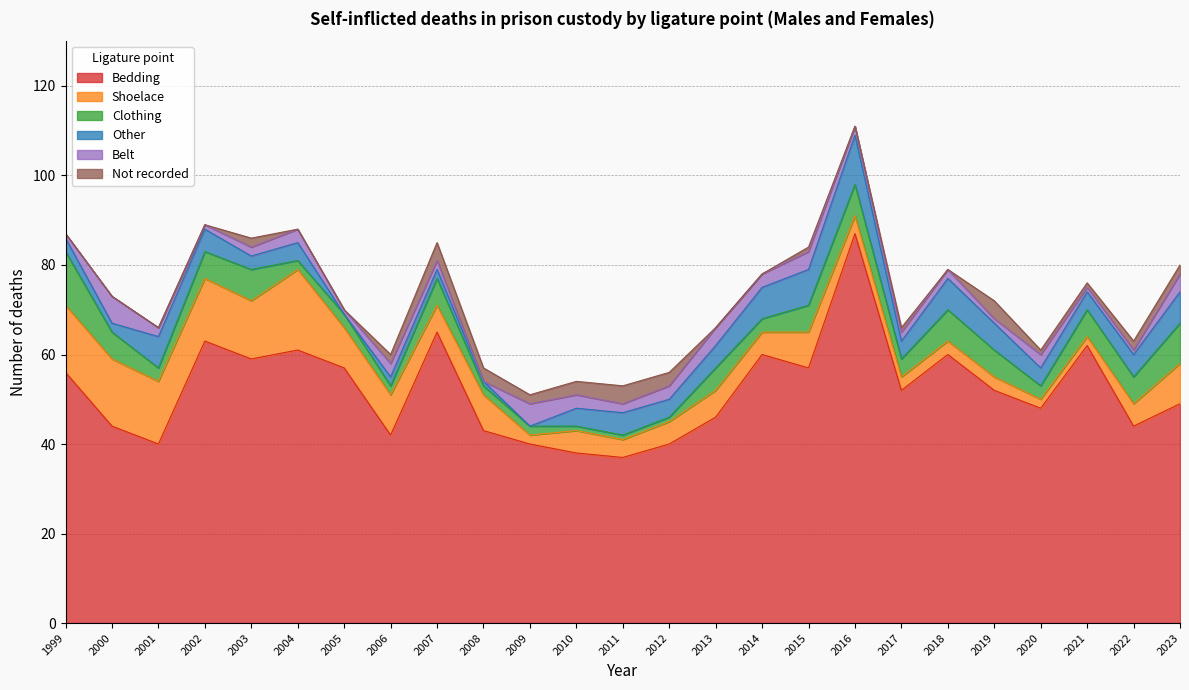

Between 2018 and 2017, which is larger?

2018